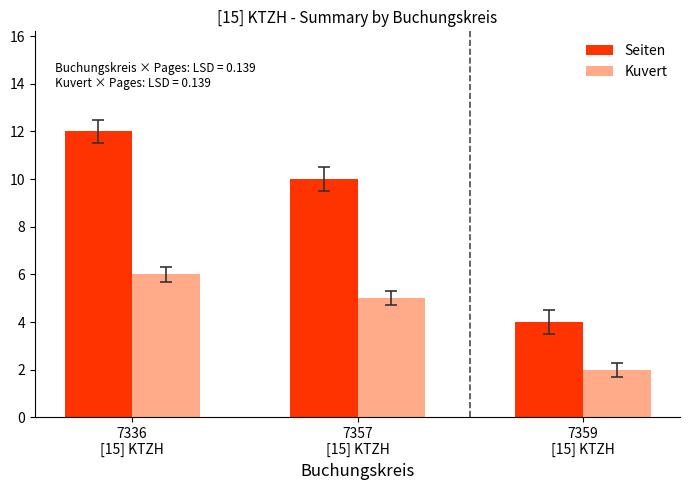

What is the average value of the Kuvert series?

4